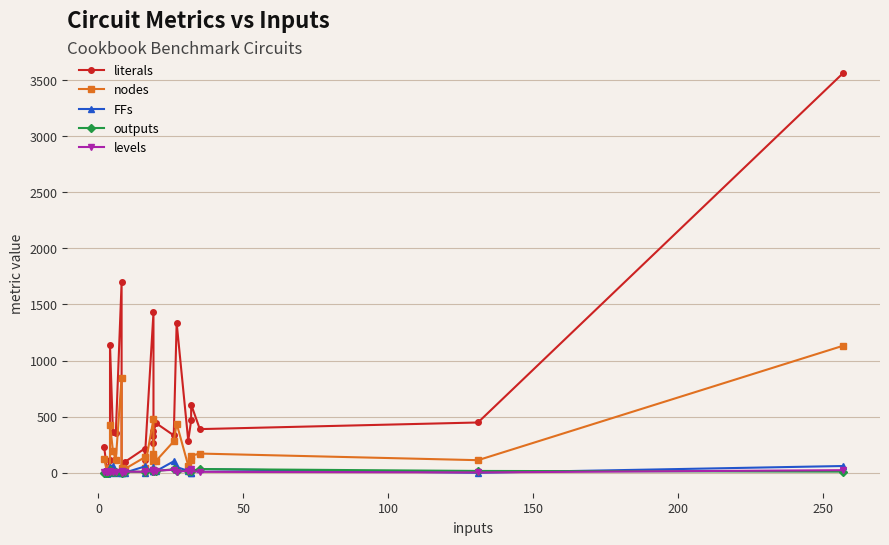

What are all the series names shown in the legend?

literals, nodes, FFs, outputs, levels